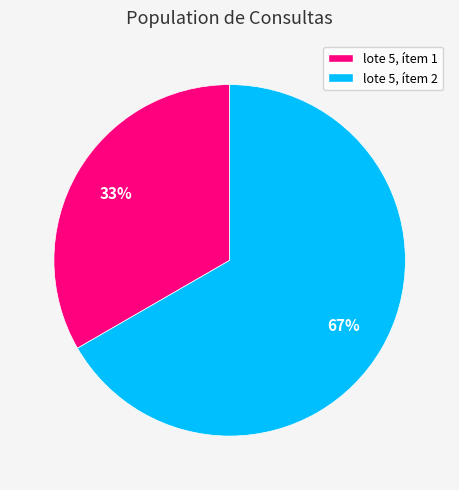

To the nearest percent, what percentage of the pie is lote 5, ítem 1?

33%